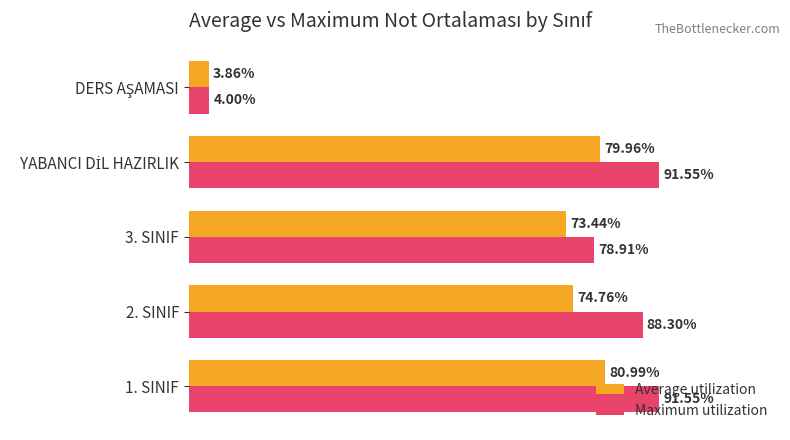

Which series has the widest spread of values?

Maximum utilization